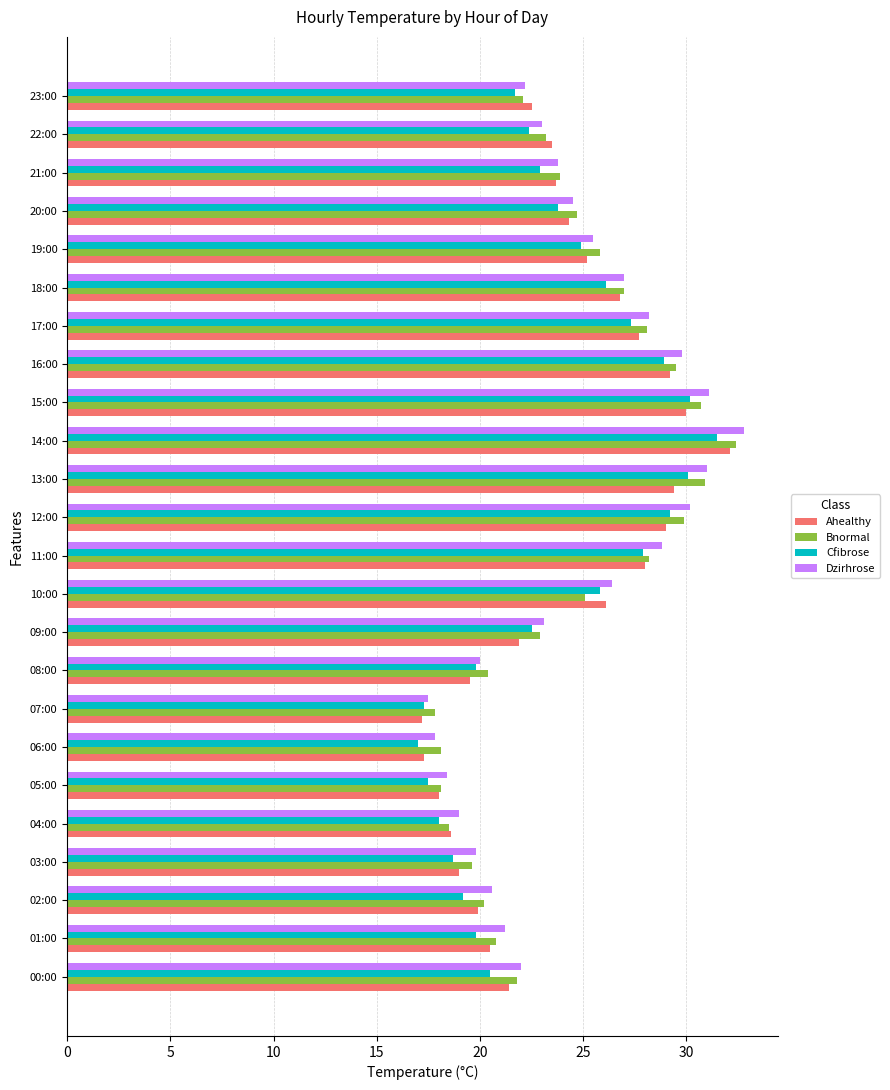

At which category is the sum across all series the highest?

14:00